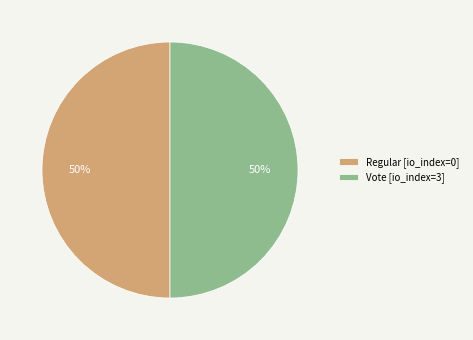

To the nearest percent, what is the average slice percentage?

50%